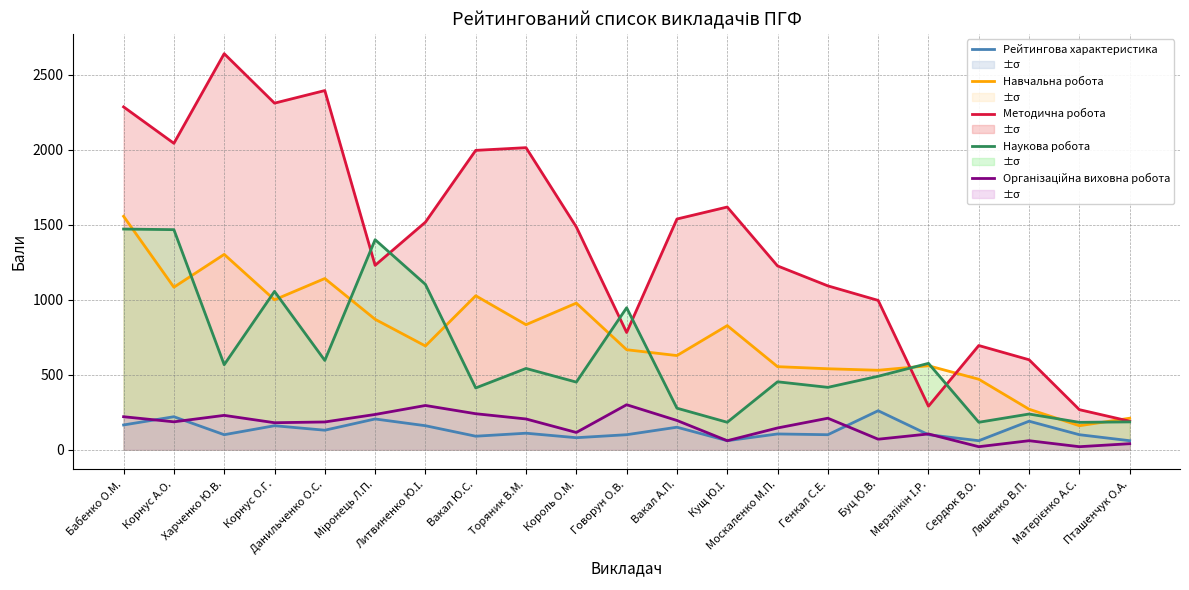

Is the value of Організаційна виховна робота at Ляшенко В.П. greater than the value of Методична робота at Корнус А.О.?

No